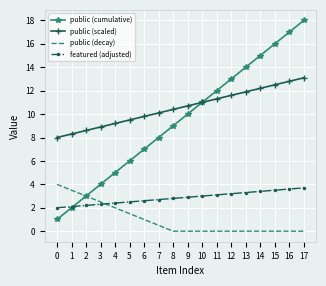

What is the total value across all series at 9?

23.6